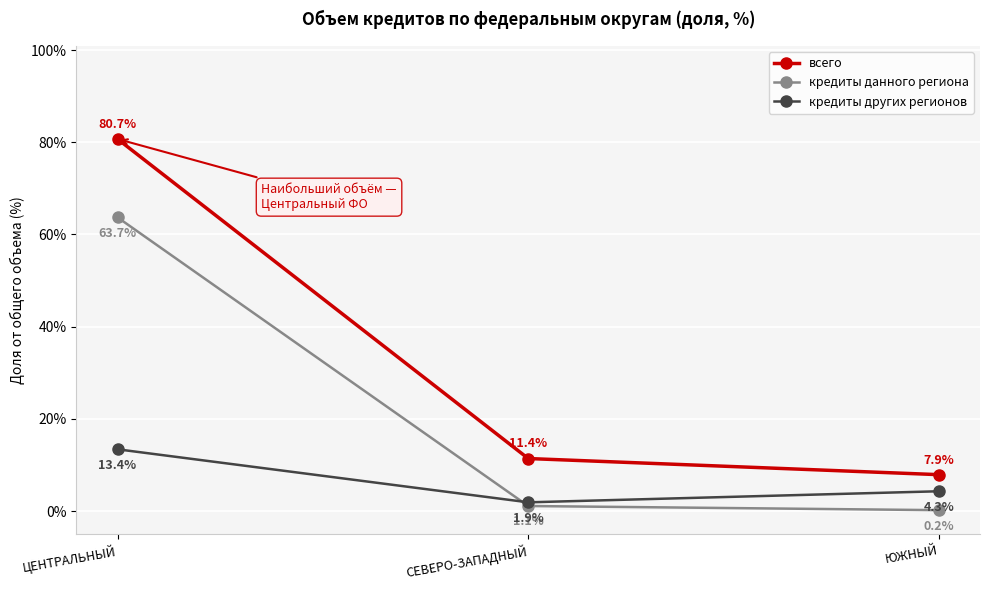

Which category has the lowest value in the кредиты данного региона series?

ЮЖНЫЙ